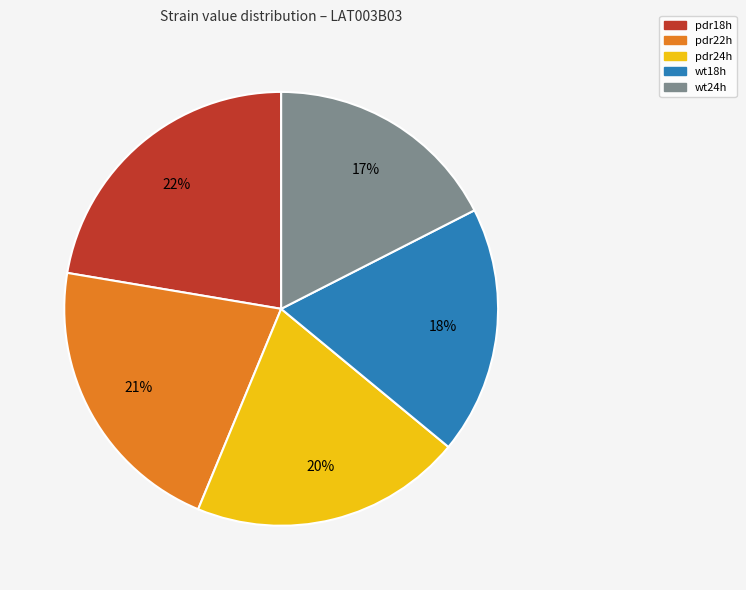

To the nearest percent, what is the difference between the wt24h and pdr22h slice percentages?

4%